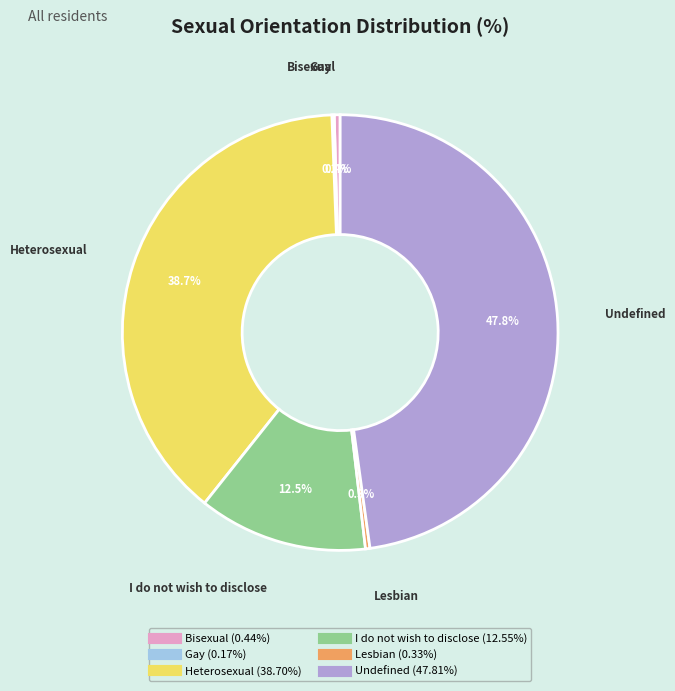

Is Undefined the majority of the pie?

No